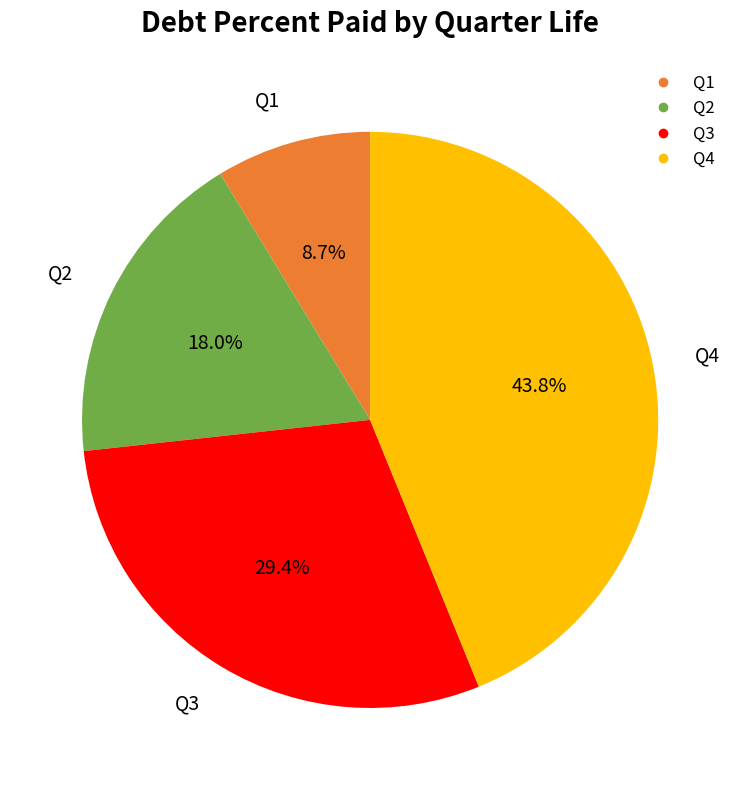

Is there a majority slice in this chart?

No